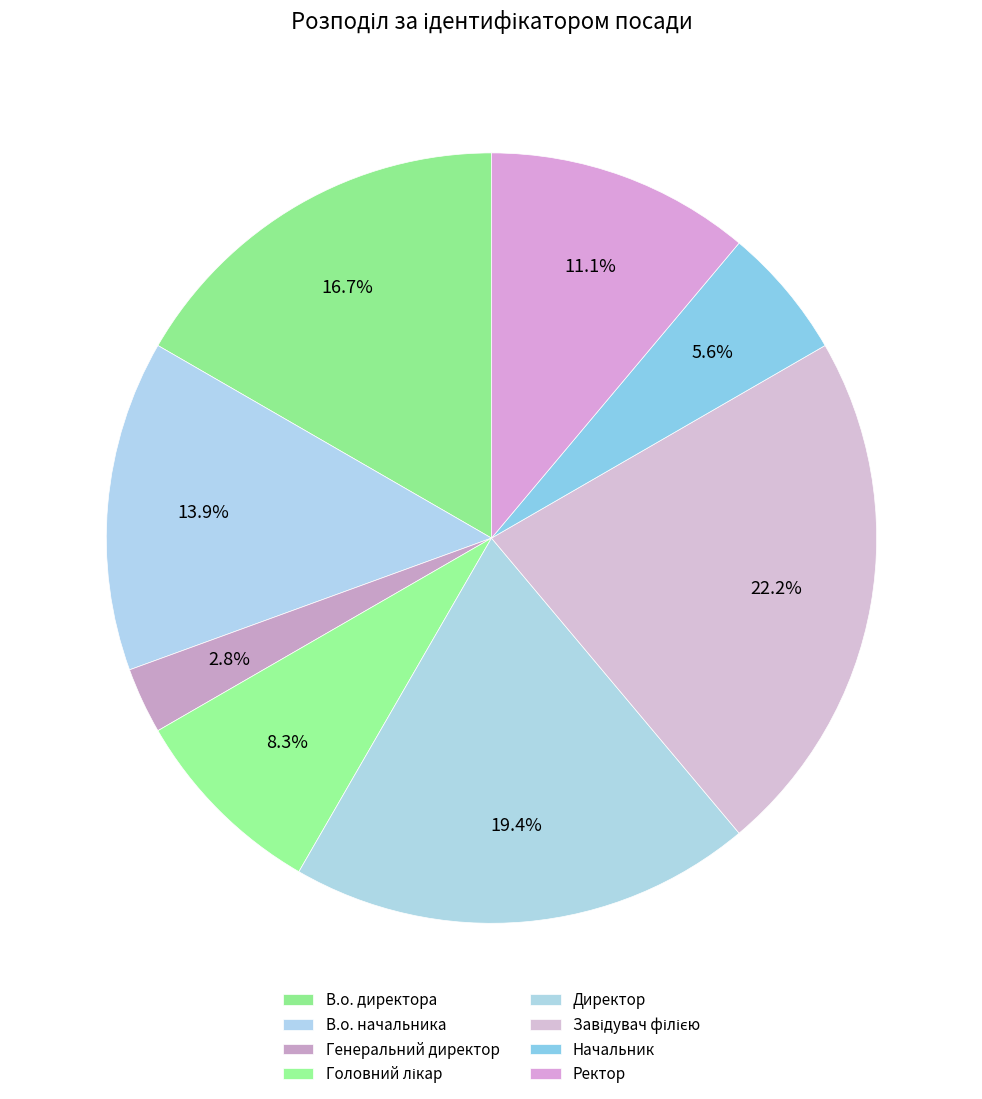

Is there a majority slice in this chart?

No